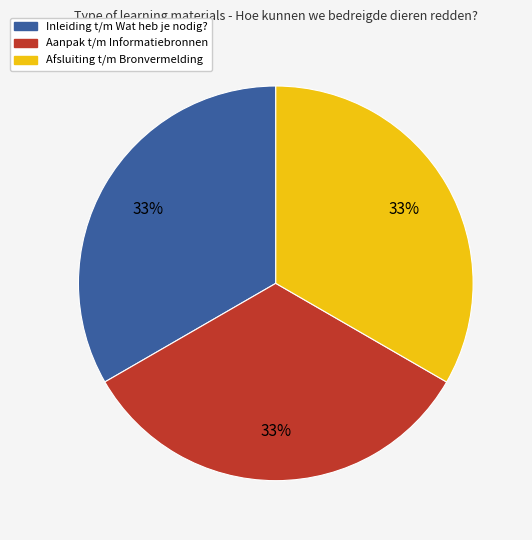

Is there a majority slice in this chart?

No